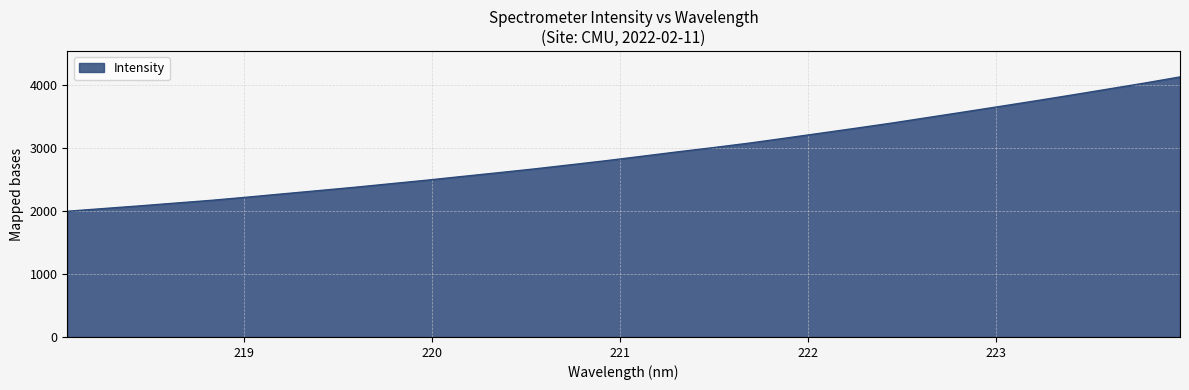

What is the sum of all values?

93308.3